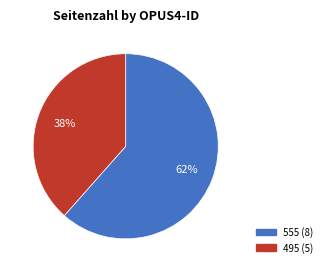

Which category has the smallest portion of the pie?

495